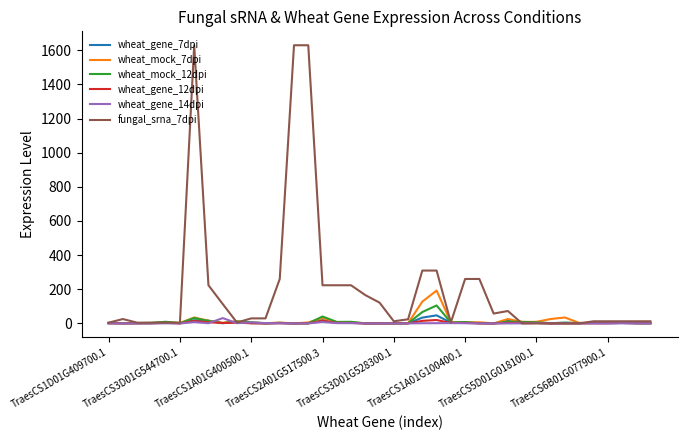

Which series has the largest range (max minus min)?

fungal_srna_7dpi